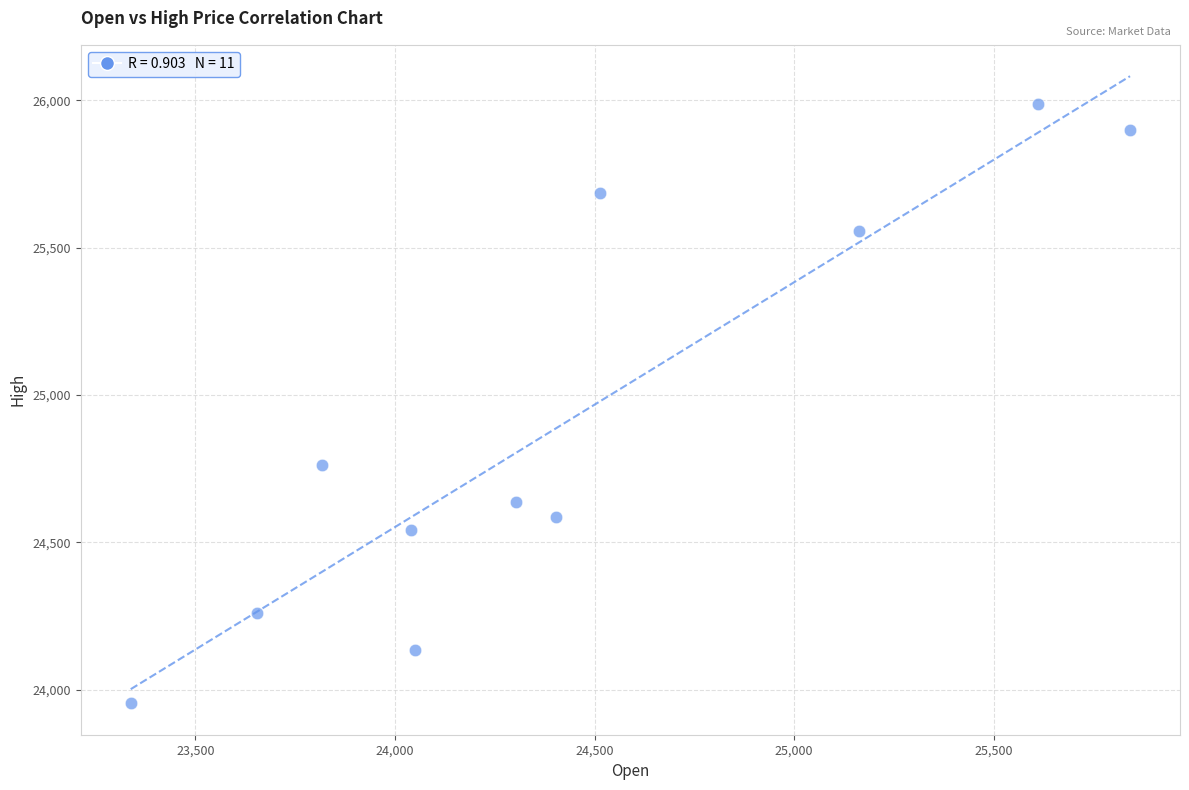

What is the average X value?

24430.3